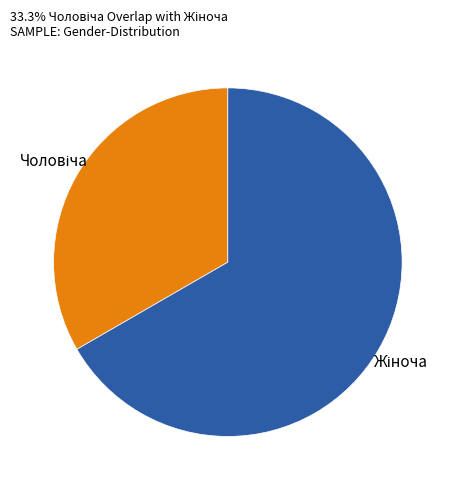

Does any single category account for the majority?

Yes